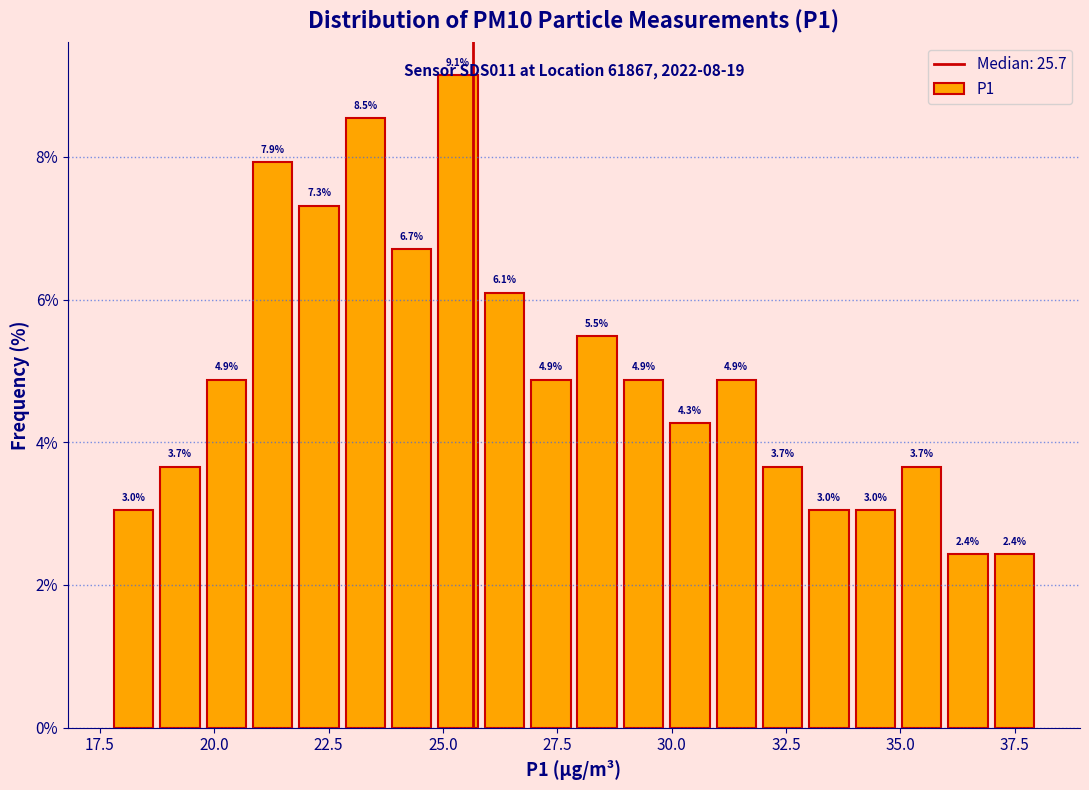

Around what value on the x-axis is the tallest bar? Give the approximate position of its centre, as read against the axis.

25.5